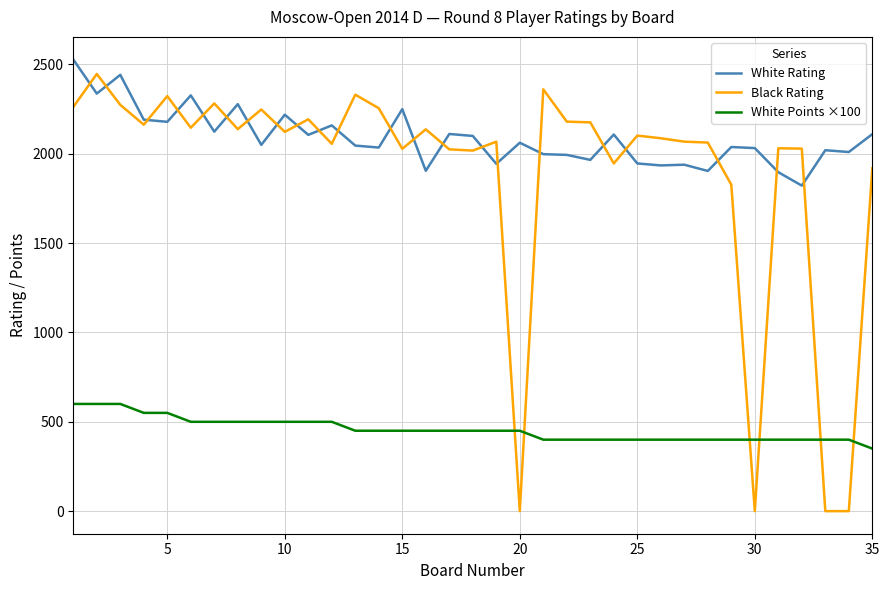

Which series has the largest range (max minus min)?

Black Rating